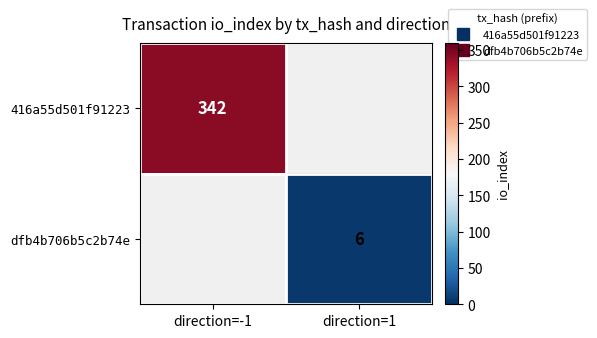

What is the greatest value displayed?

342.0